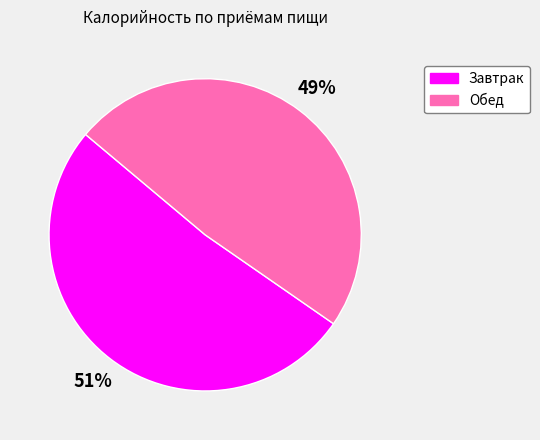

Does any single category account for the majority?

Yes